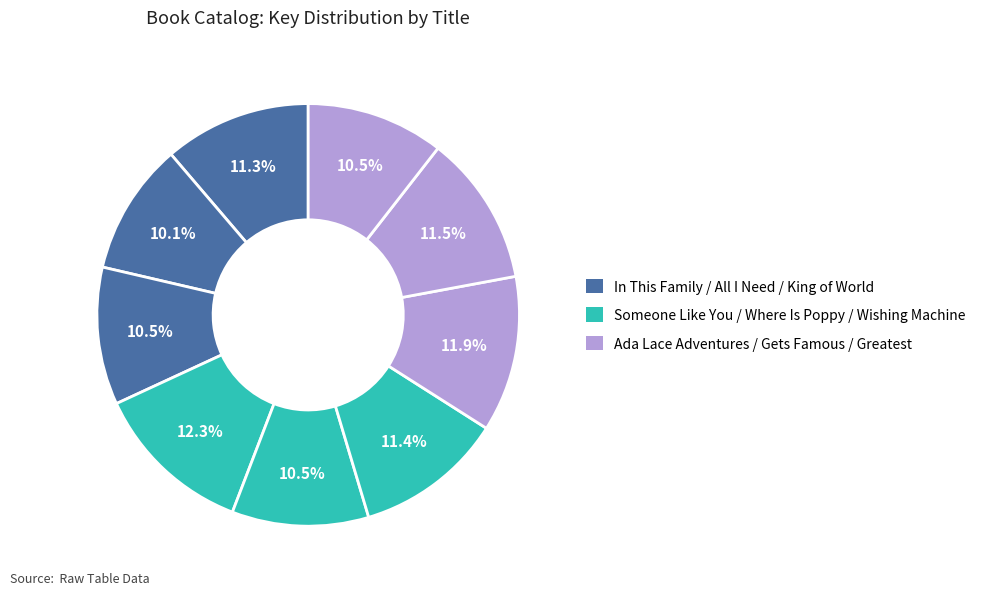

Count the number of slices in the pie.

9